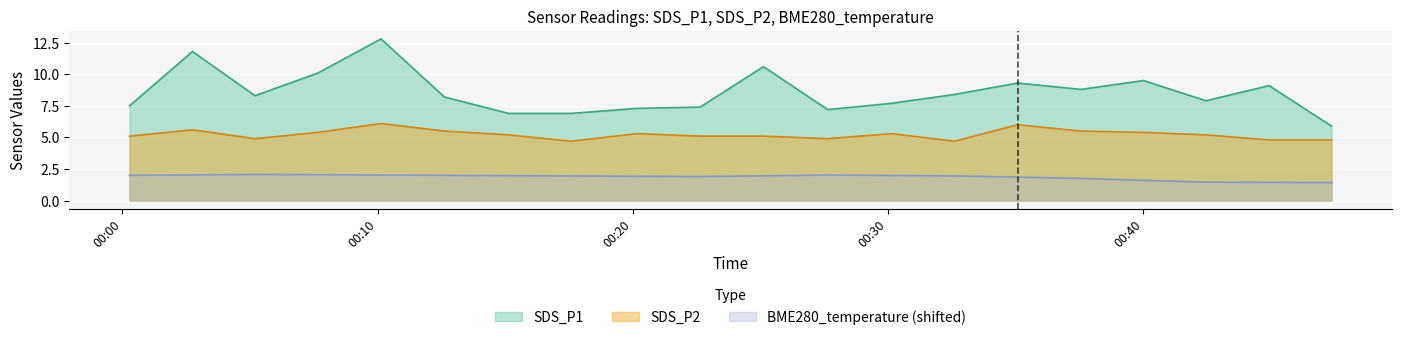

How many lines are shown in the chart?

3